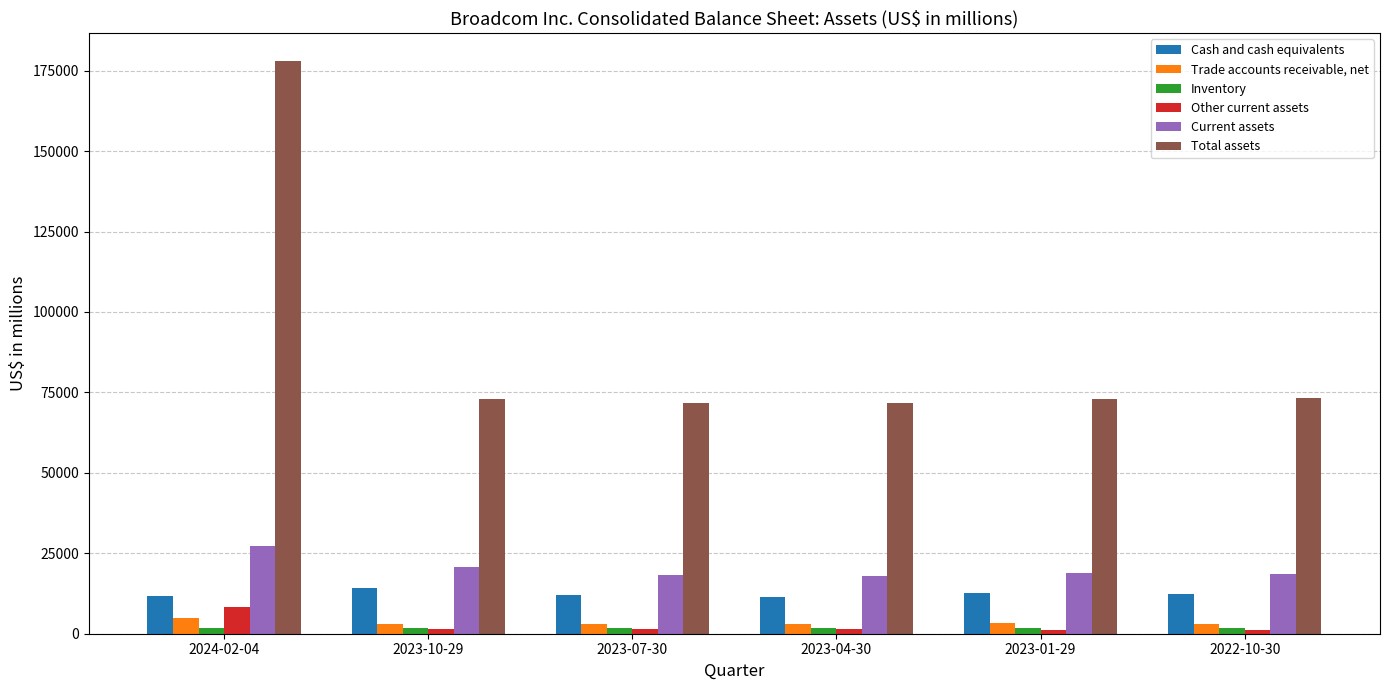

Which series has the widest spread of values?

Total assets